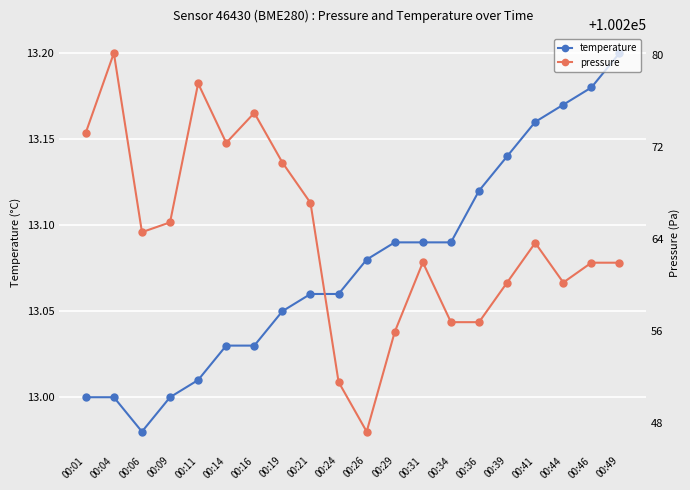

What is the value of the pressure point at the 18th from the left?

100260.2